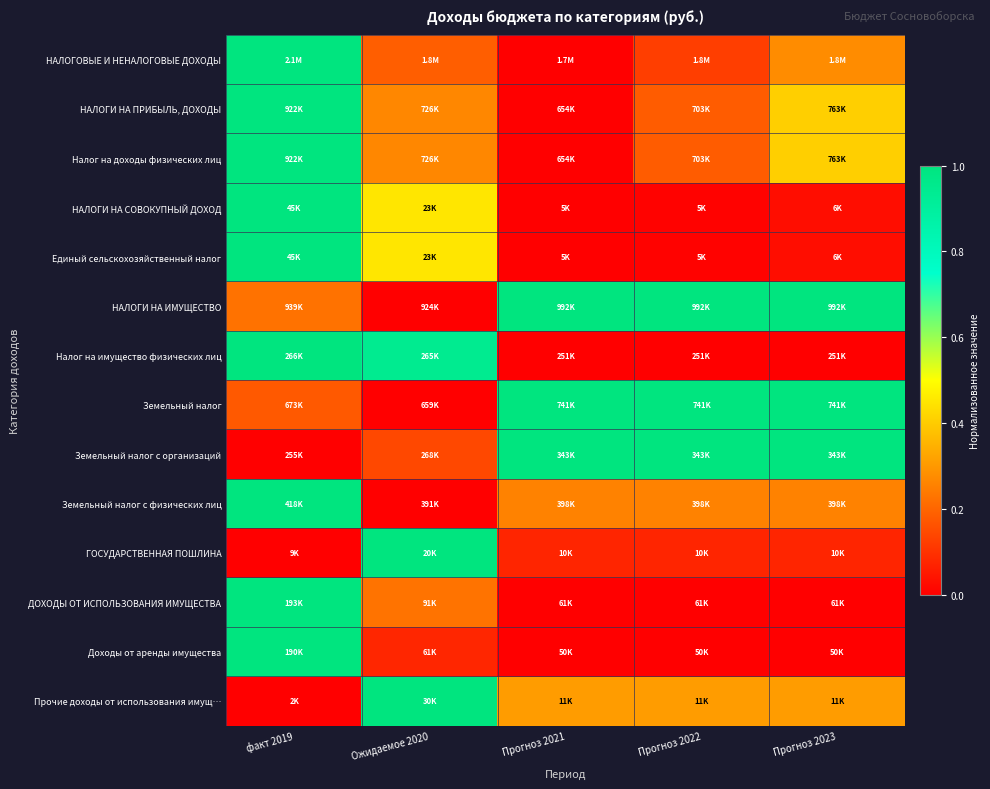

At how many categories does at least one series exceed 0?

5